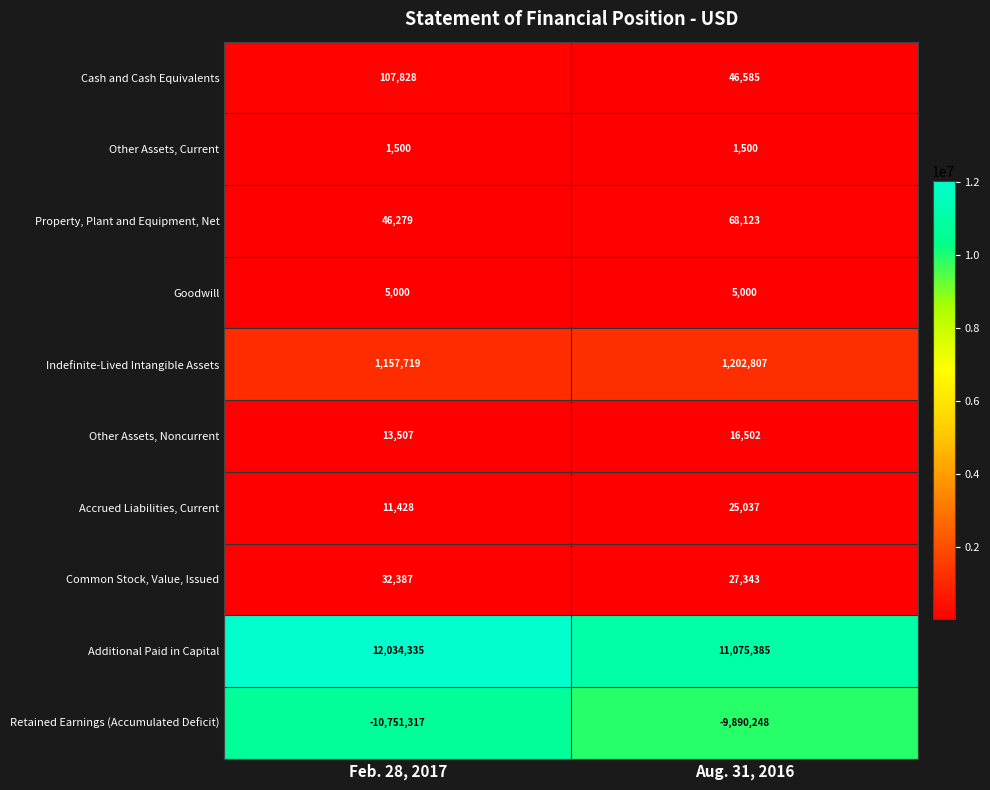

What is the total value across all series at Aug. 31, 2016?

2578034